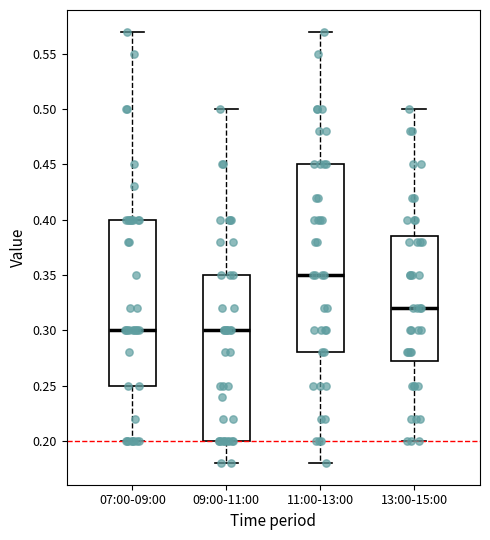

Reading left to right, read every box against the y-axis: the position of its median line, the range the box covers, and the ends of its whiskers. The values are not printed on the chart, so give them approximately, as read against the axis.

07:00-09:00: median 0.300, box 0.250 to 0.400, whiskers 0.200 to 0.570
09:00-11:00: median 0.300, box 0.200 to 0.350, whiskers 0.180 to 0.500
11:00-13:00: median 0.350, box 0.280 to 0.450, whiskers 0.180 to 0.570
13:00-15:00: median 0.320, box 0.275 to 0.385, whiskers 0.200 to 0.500